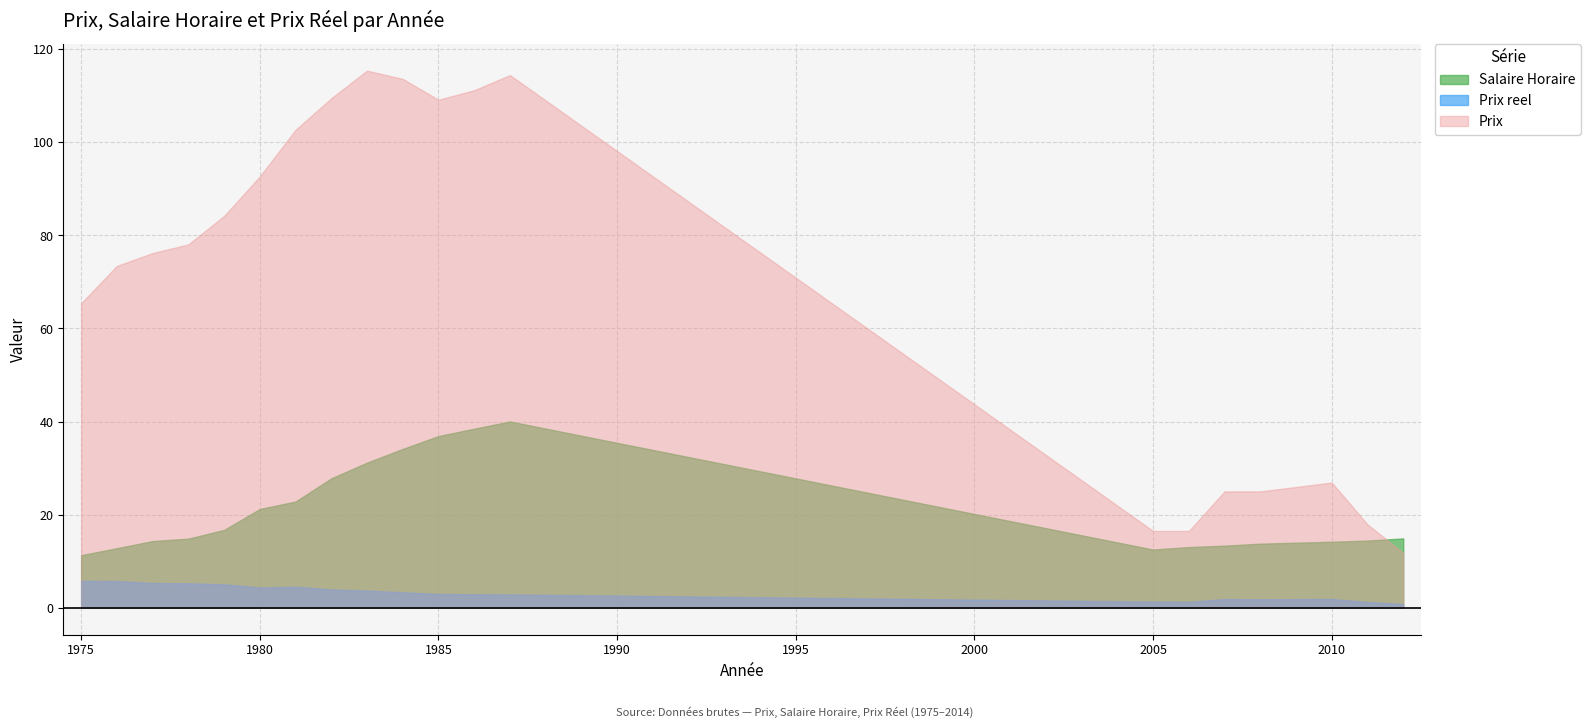

Is the value of Prix reel at 2011 greater than the value of Prix at 2012?

No